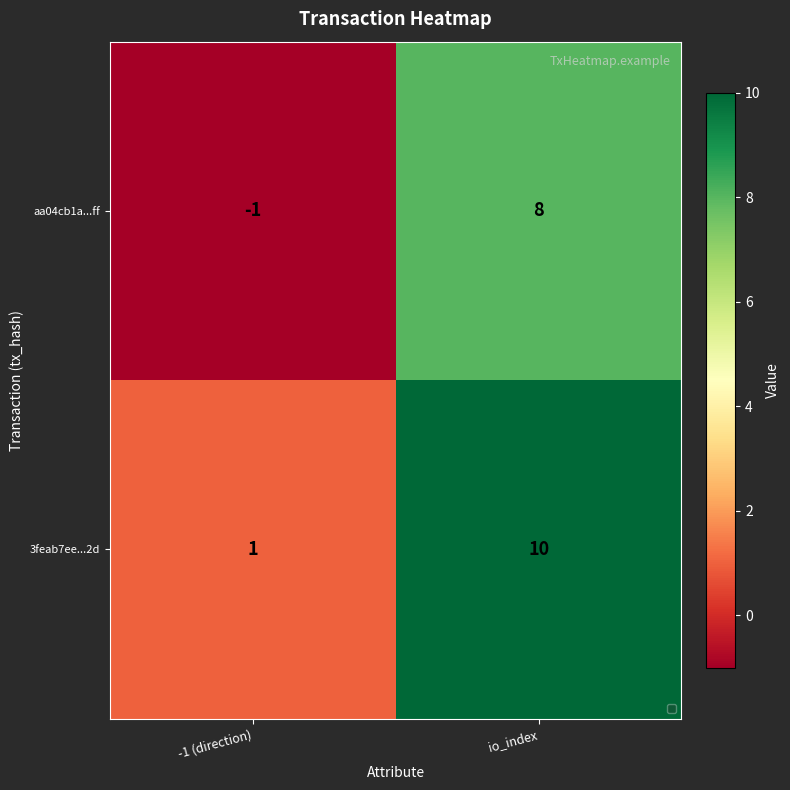

Reading right to left, list all the values displayed in this chart.

aa04cb1a...ff: io_index=8	-1 (direction)=-1
3feab7ee...2d: io_index=10	-1 (direction)=1